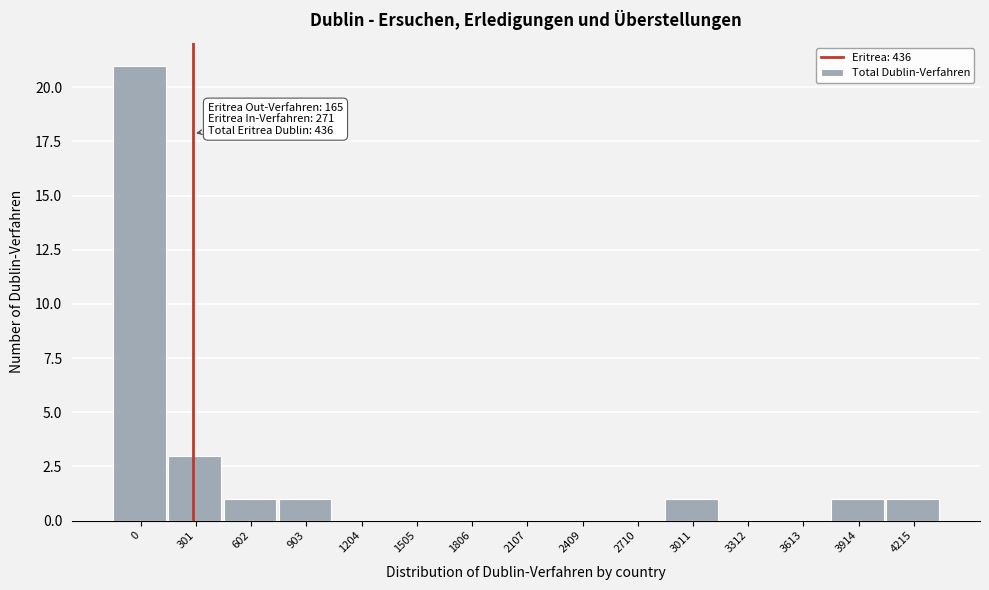

Reading left to right, what are all the values shown in this chart?

0=21	301=3	602=1	903=1	1204=0	1505=0	1806=0	2107=0	2409=0	2710=0	3011=1	3312=0	3613=0	3914=1	4215=1